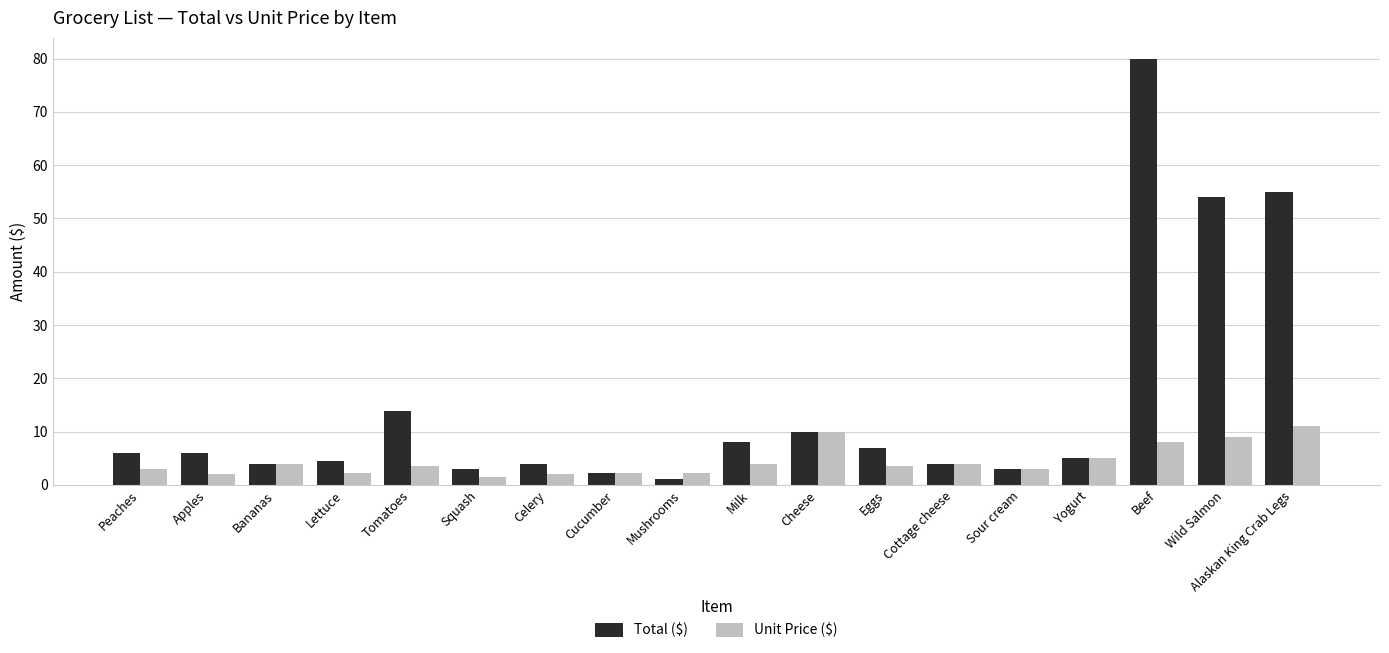

Count the number of categories in the chart.

18